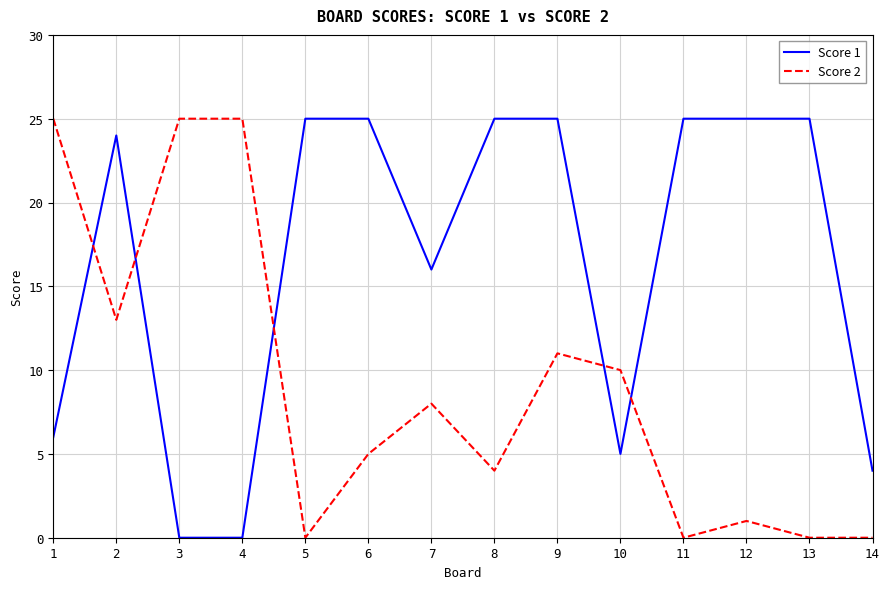

Between which two adjacent categories do Score 2 and Score 1 first intersect?

1 and 2